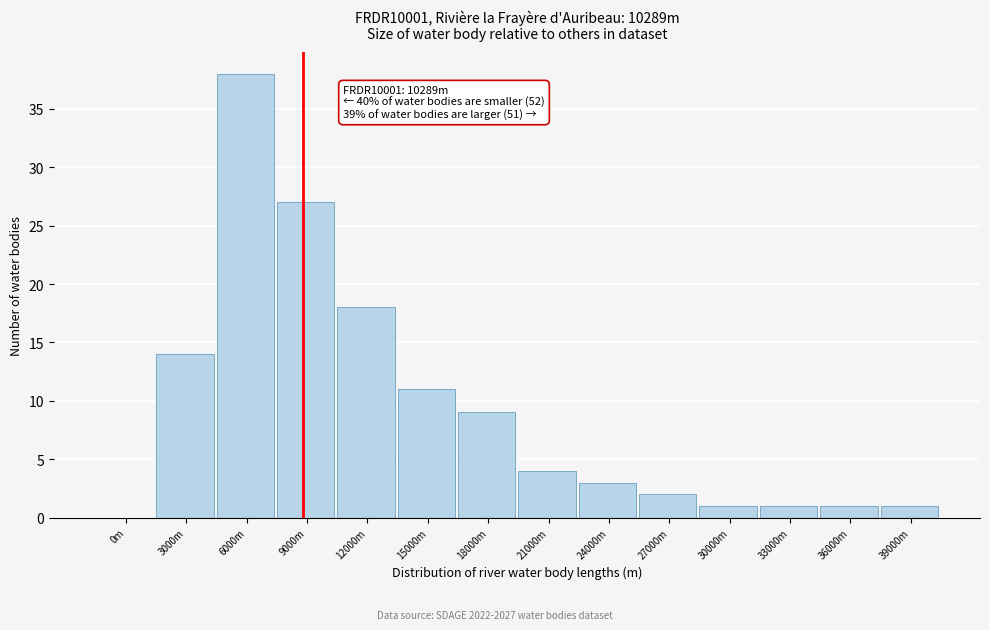

Reading right to left, transcribe all the data shown in this chart.

39000m=1	36000m=1	33000m=1	30000m=1	27000m=2	24000m=3	21000m=4	18000m=9	15000m=11	12000m=18	9000m=27	6000m=38	3000m=14	0m=0